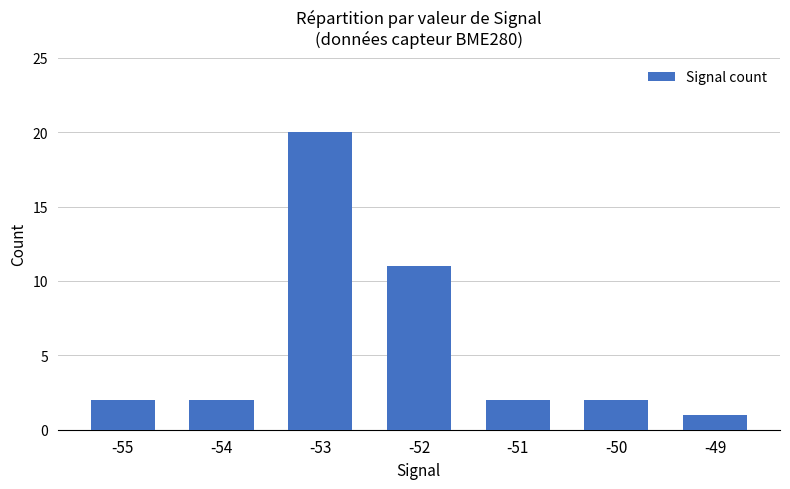

What is the difference between the maximum and second lowest values?

18